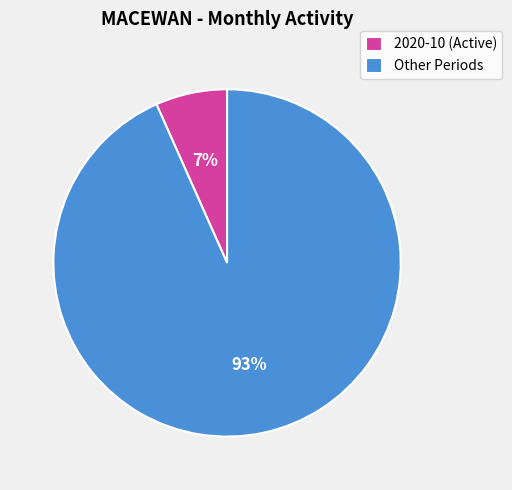

How many segments does this pie chart have?

2